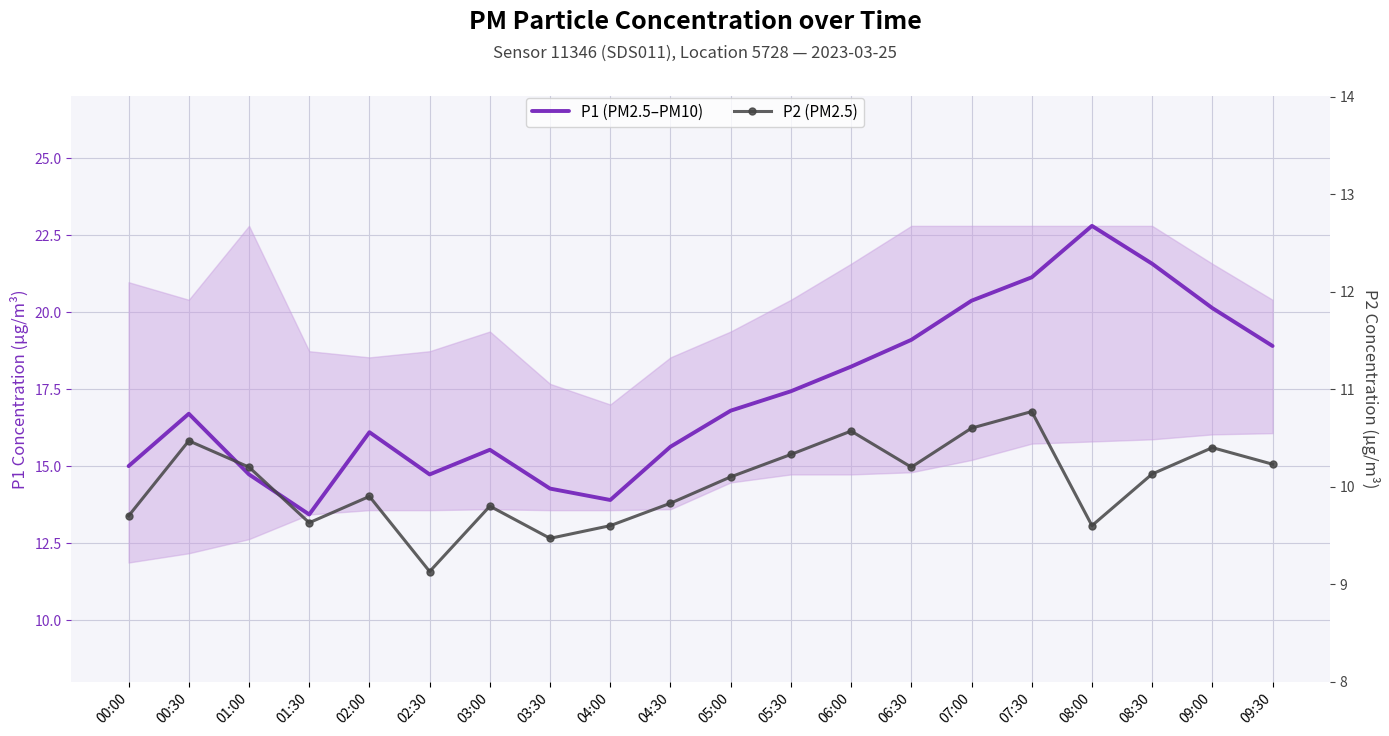

What is the value of the P2 (PM2.5) point at the 9th from the left?

9.6